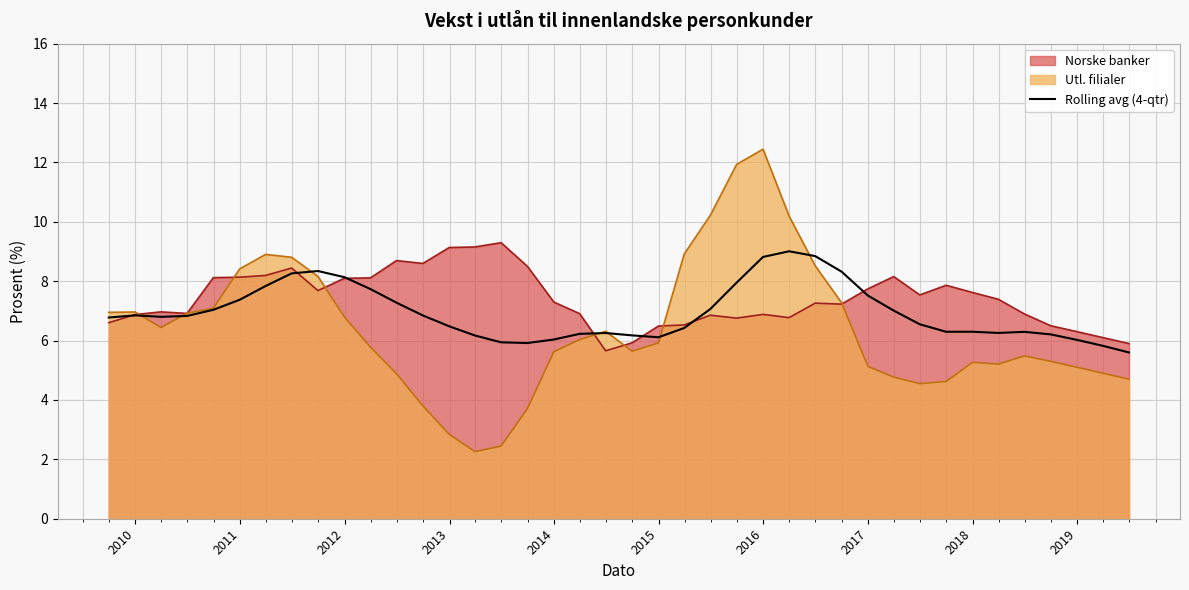

Which series has the widest spread of values?

Utl. filialer